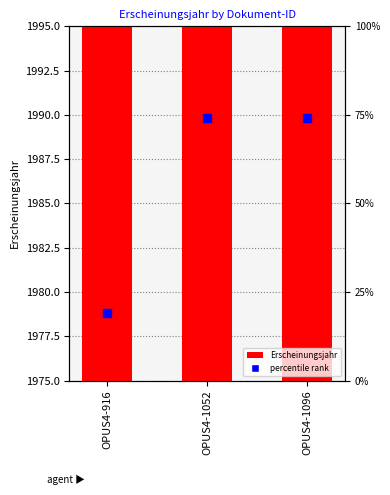

Reading left to right, what are all the values shown in this chart?

OPUS4-916=1979	OPUS4-1052=1990	OPUS4-1096=1990